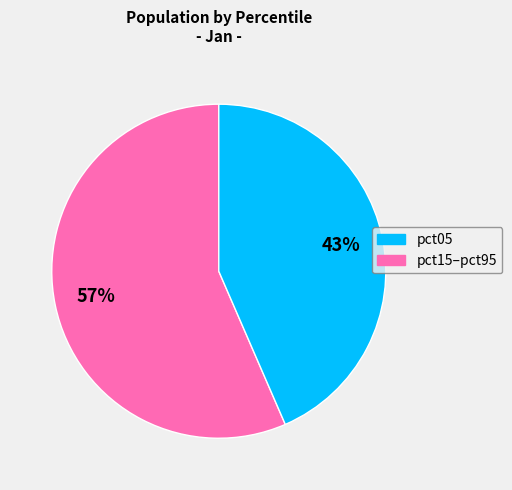

Does any single category account for the majority?

Yes